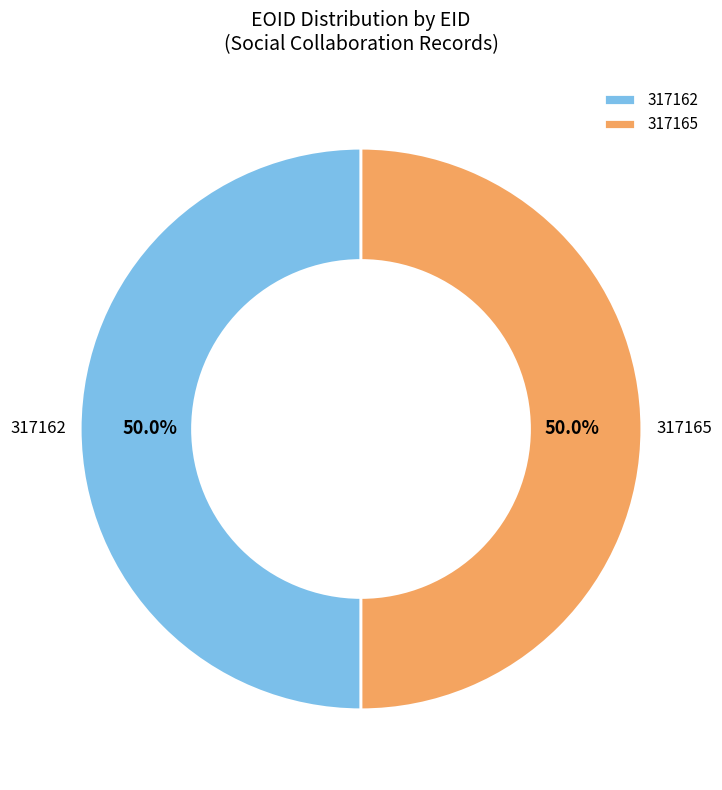

Approximately how many times larger is the value at 317162 compared to 317165?

1.0